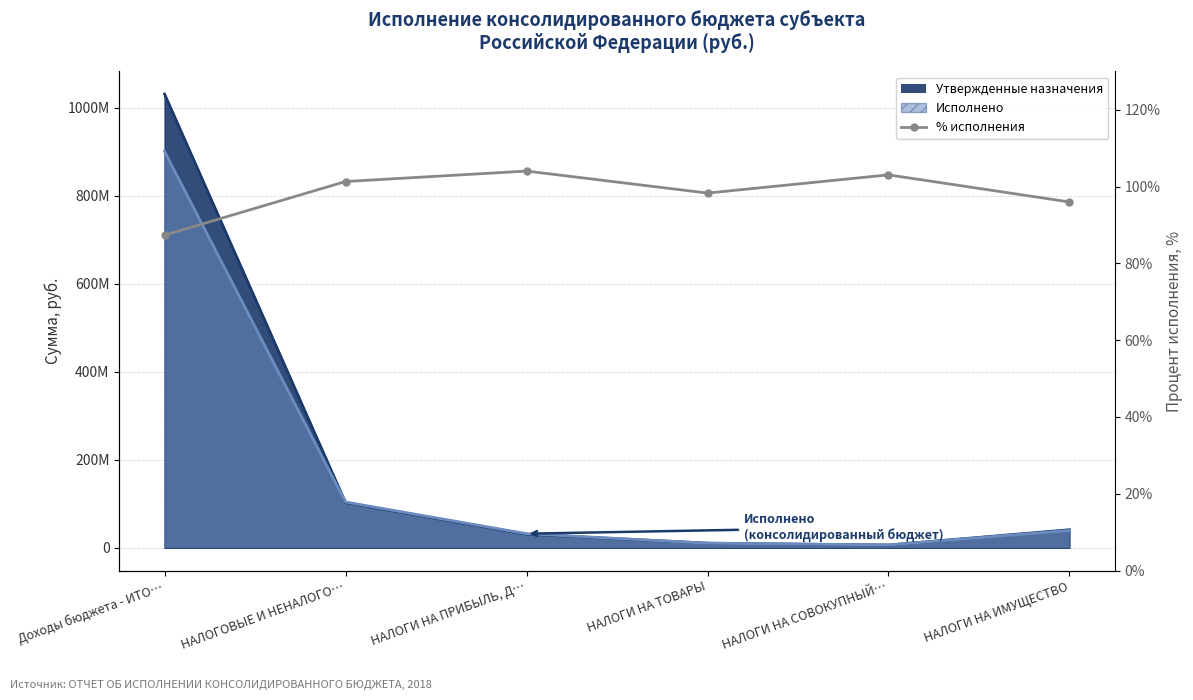

What is the difference between the values at НАЛОГИ НА ПРИБЫЛЬ, Д… and НАЛОГОВЫЕ И НЕНАЛОГО…?

2.7